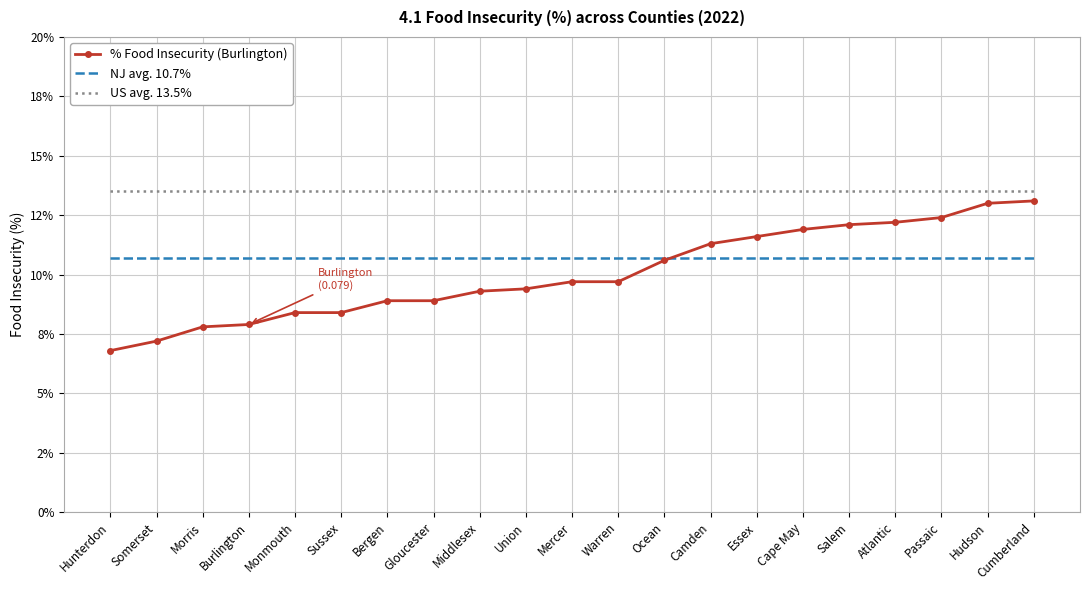

What are all the series names shown in the legend?

% Food Insecurity (Burlington), NJ avg. 10.7%, US avg. 13.5%